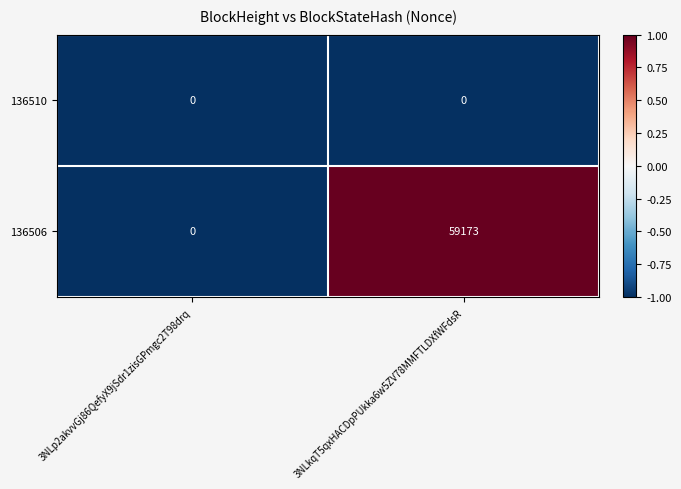

Is the value of 136506 at 3NLkqT5qxHACDpPUkka6w5ZV78MMFTLDXfWFdsR greater than the value of 136510 at 3NLkqT5qxHACDpPUkka6w5ZV78MMFTLDXfWFdsR?

Yes